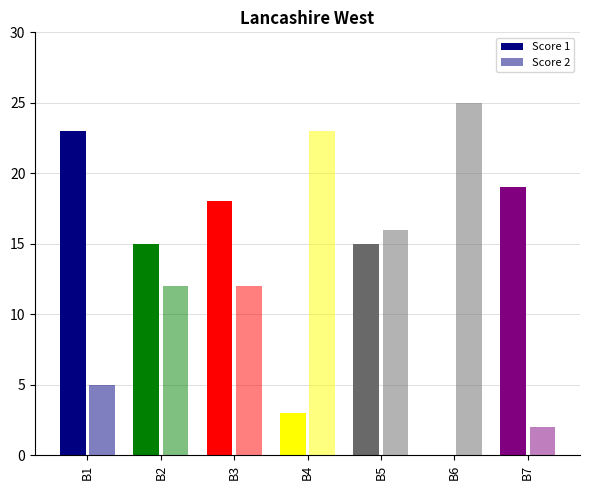

Between B6 and B7, which series saw the biggest shift?

Score 2